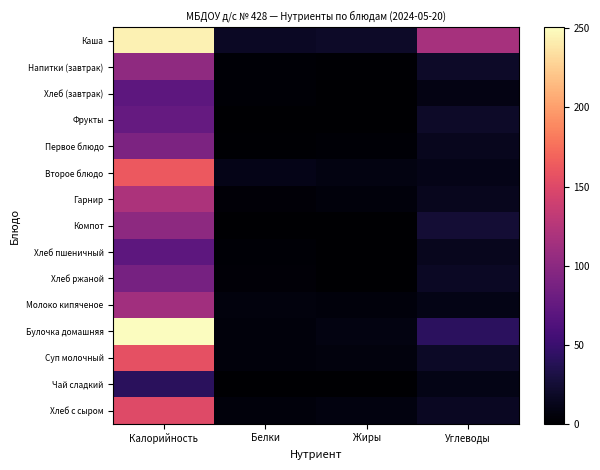

Reading right to left, transcribe all the data shown in this chart.

Каша: Углеводы=115.9	Жиры=18.7	Белки=17.5	Калорийность=244.6
Напитки (завтрак): Углеводы=18.8	Жиры=1.8	Белки=2.6	Калорийность=102.0
Хлеб (завтрак): Углеводы=9.7	Жиры=0.3	Белки=2.4	Калорийность=71.0
Фрукты: Углеводы=18.8	Жиры=0.0	Белки=0.9	Калорийность=76.0
Первое блюдо: Углеводы=14.5	Жиры=2.7	Белки=1.9	Калорийность=90.7
Второе блюдо: Углеводы=11.2	Жиры=8.2	Белки=10.8	Калорийность=162.0
Гарнир: Углеводы=14.4	Жиры=5.6	Белки=3.1	Калорийность=120.0
Компот: Углеводы=24.9	Жиры=0.0	Белки=0.4	Калорийность=101.7
Хлеб пшеничный: Углеводы=14.5	Жиры=0.3	Белки=2.4	Калорийность=71.0
Хлеб ржаной: Углеводы=16.7	Жиры=0.6	Белки=3.3	Калорийность=87.0
Молоко кипяченое: Углеводы=10.0	Жиры=5.4	Белки=6.1	Калорийность=113.3
Булочка домашняя: Углеводы=41.9	Жиры=8.8	Белки=5.0	Калорийность=250.6
Суп молочный: Углеводы=18.3	Жиры=6.6	Белки=5.8	Калорийность=156.0
Чай сладкий: Углеводы=10.2	Жиры=0.0	Белки=0.1	Калорийность=41.0
Хлеб с сыром: Углеводы=15.8	Жиры=7.5	Белки=5.2	Калорийность=151.3